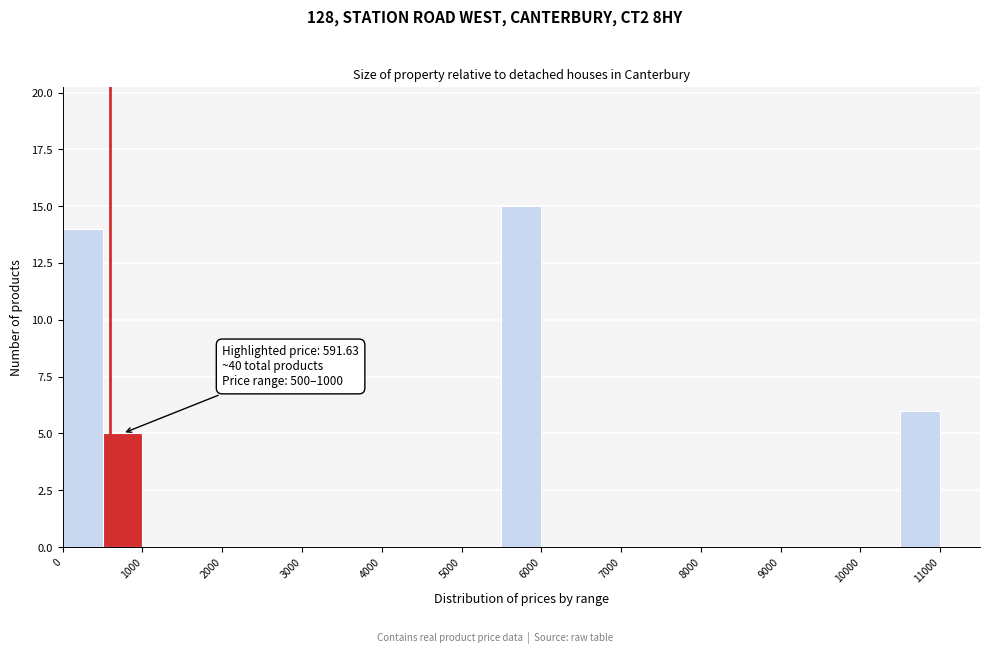

Which range on the x-axis has the tallest bar?

5500 to 6000